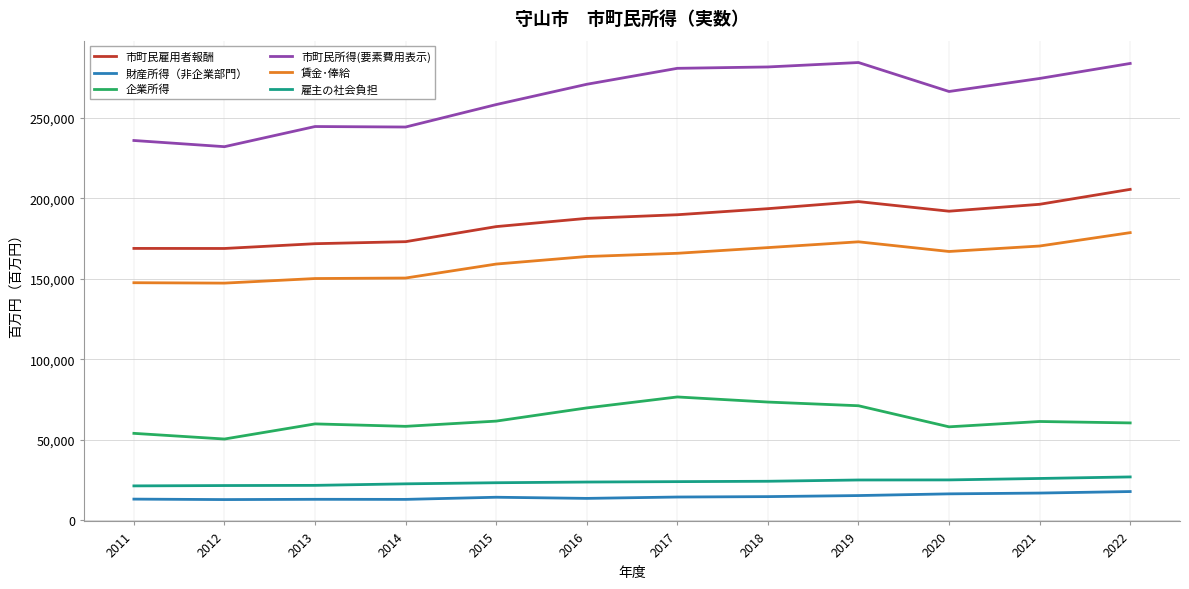

The value of 雇主の社会負担 at 2018 is 34609. True or false?

False